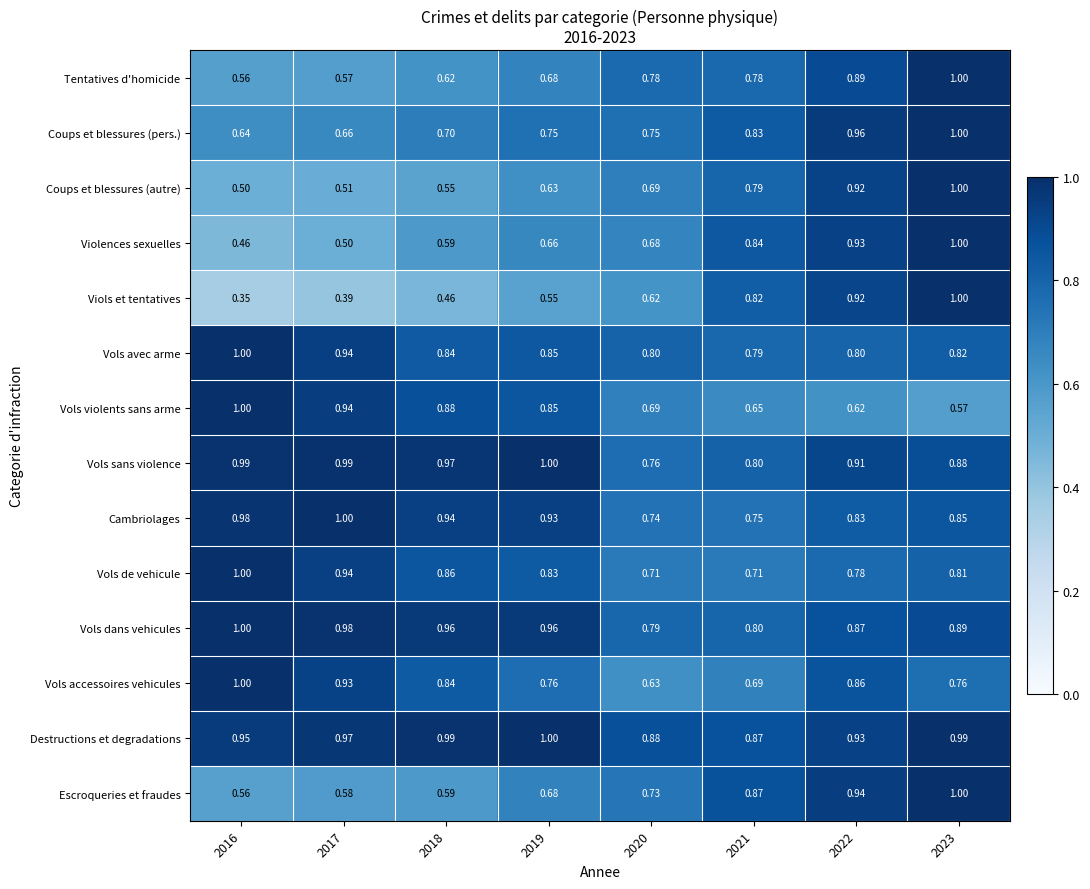

Which series has the widest spread of values?

Viols et tentatives